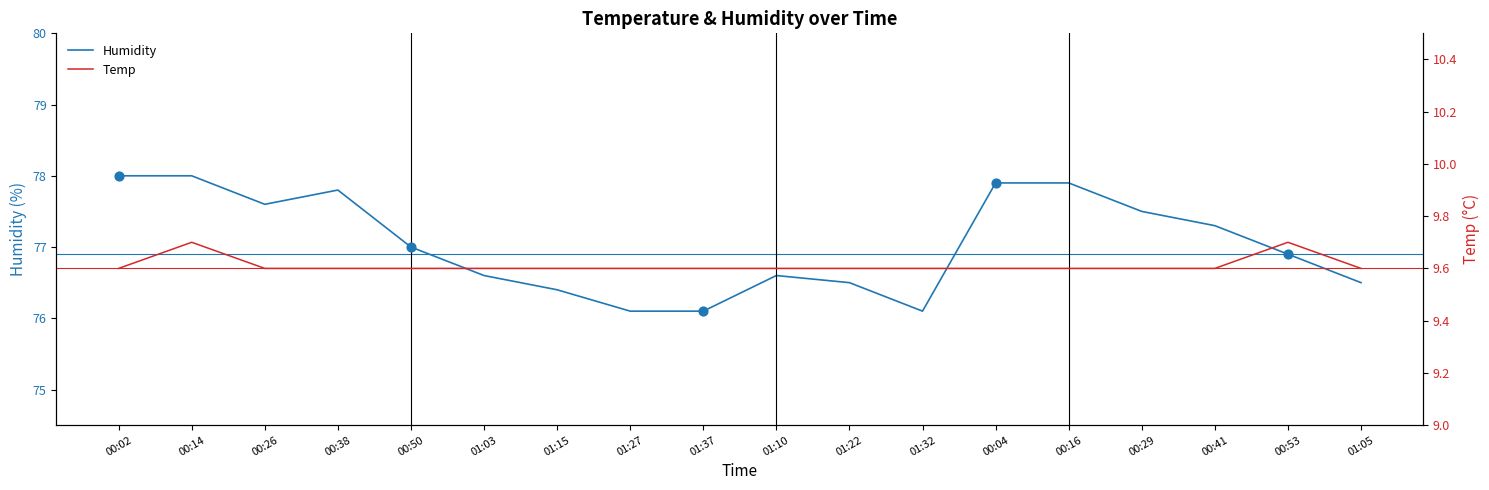

Which series reaches the maximum Y coordinate?

Humidity